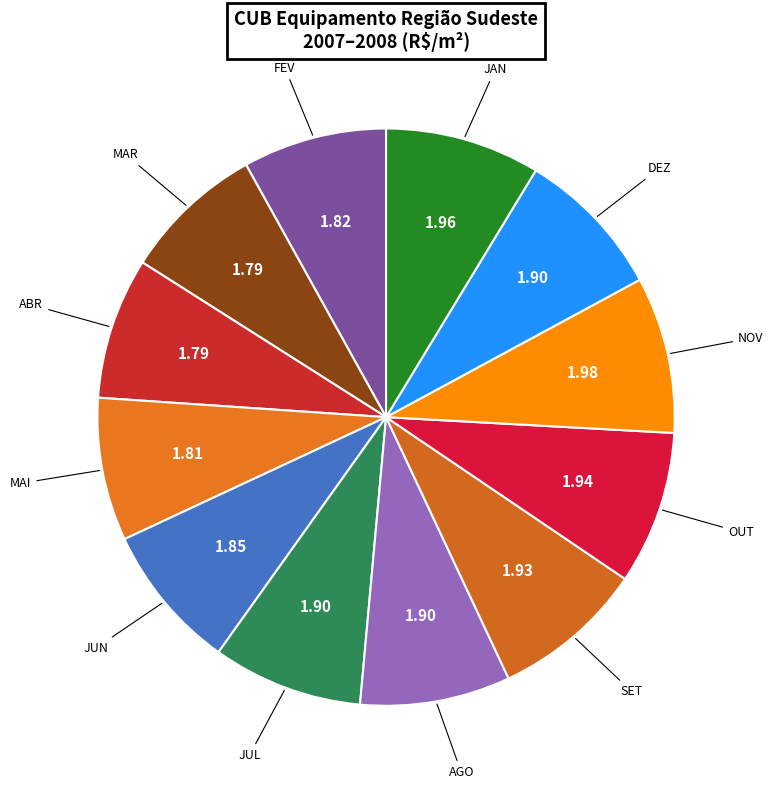

Is there a majority slice in this chart?

No